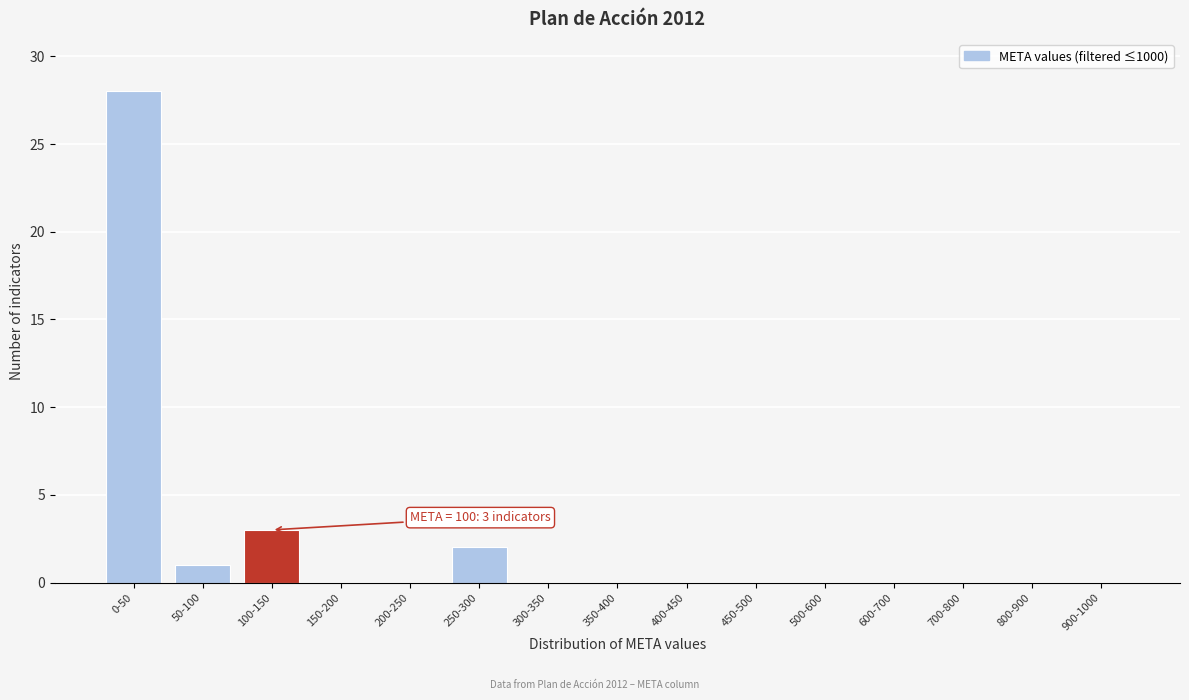

Reading left to right, list all the values displayed in this chart.

0-50=28	50-100=1	100-150=3	150-200=0	200-250=0	250-300=2	300-350=0	350-400=0	400-450=0	450-500=0	500-600=0	600-700=0	700-800=0	800-900=0	900-1000=0